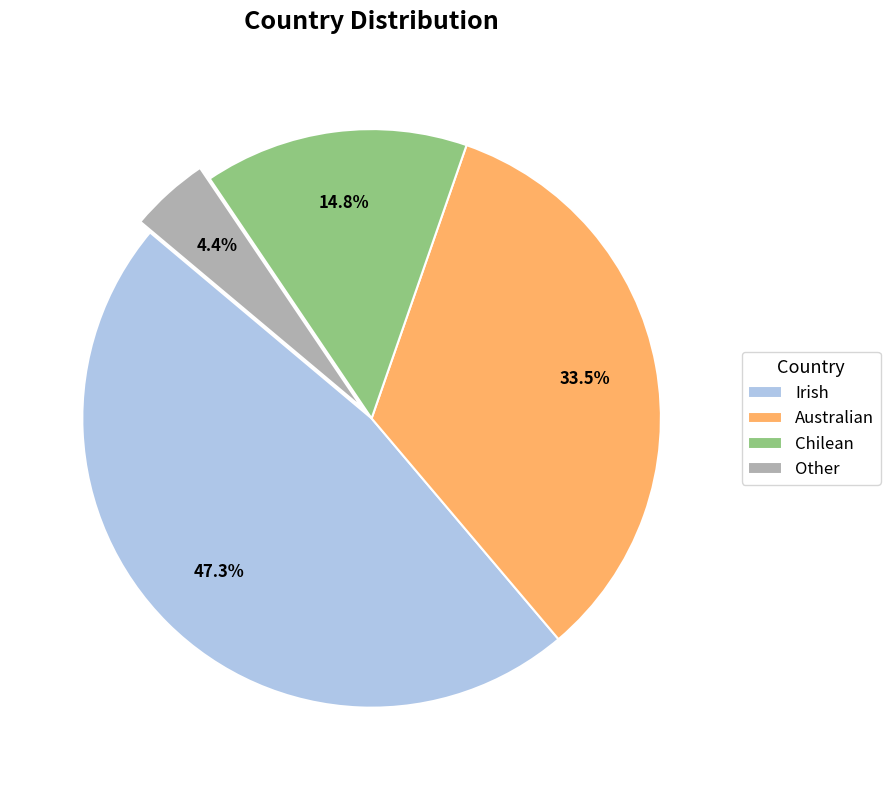

How many slices are in this pie chart?

4